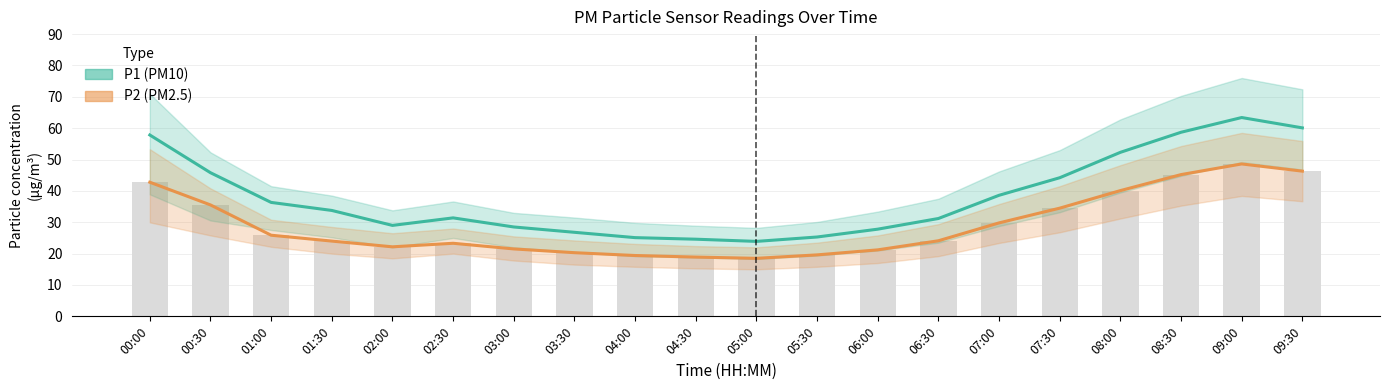

At which category is the sum across all series the highest?

09:00